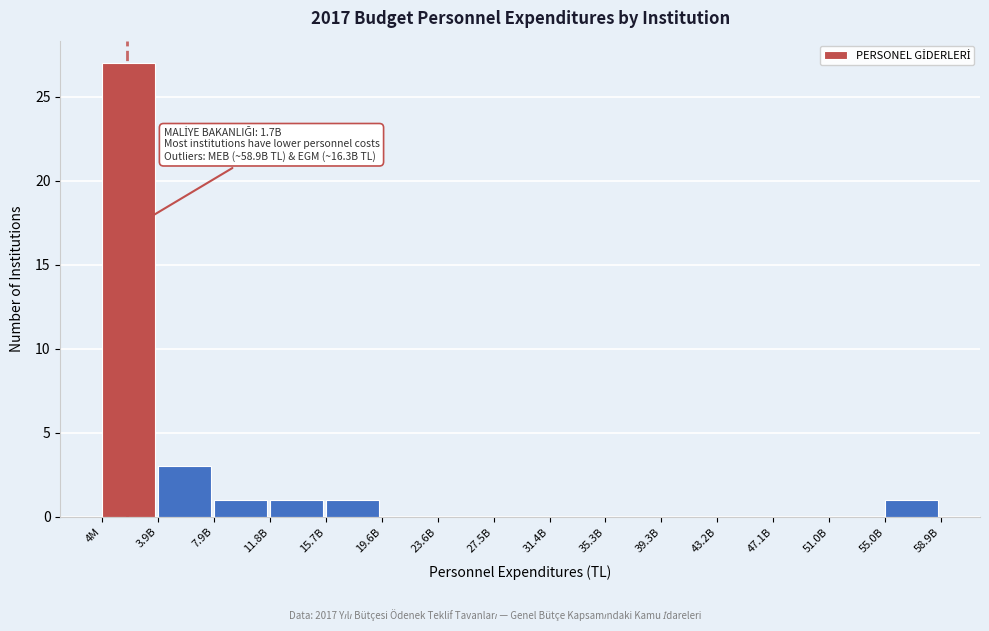

Reading right to left, extract all data points from this chart.

55.0B=1	51.0B=0	47.1B=0	43.2B=0	39.3B=0	35.3B=0	31.4B=0	27.5B=0	23.6B=0	19.6B=0	15.7B=1	11.8B=1	7.9B=1	3.9B=3	4M=27